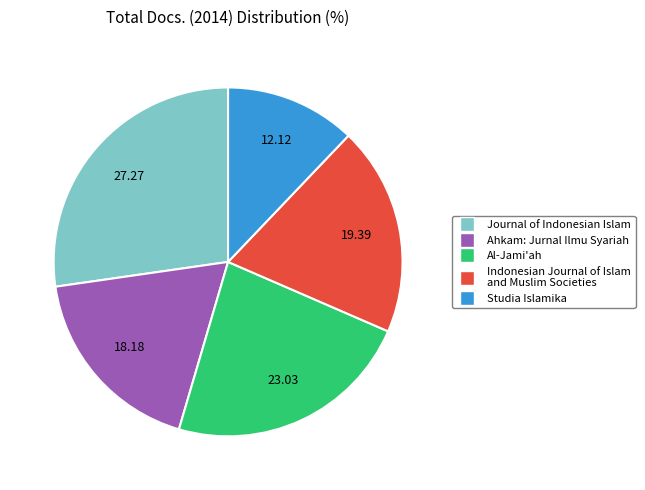

Does Journal of Indonesian Islam represent more than half of the total?

No